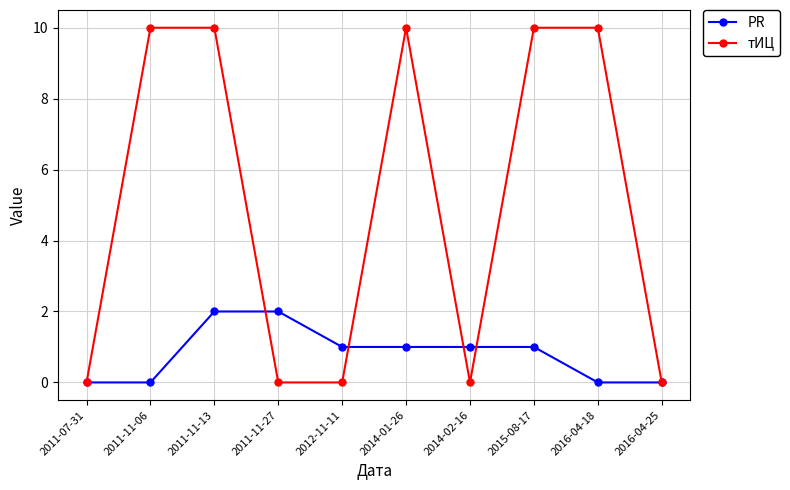

Which series has the largest total across all categories?

тИЦ